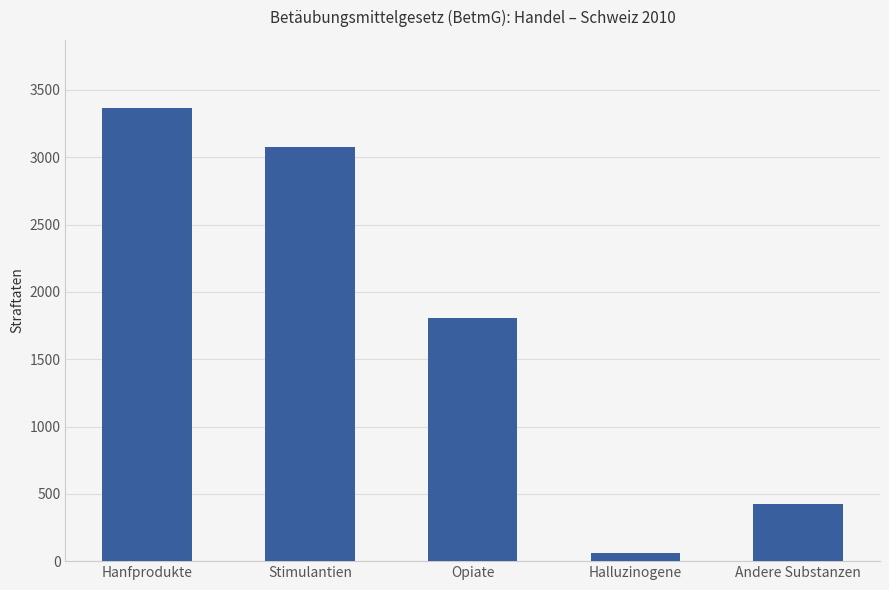

True or false: the data shows 3109 at Opiate.

False